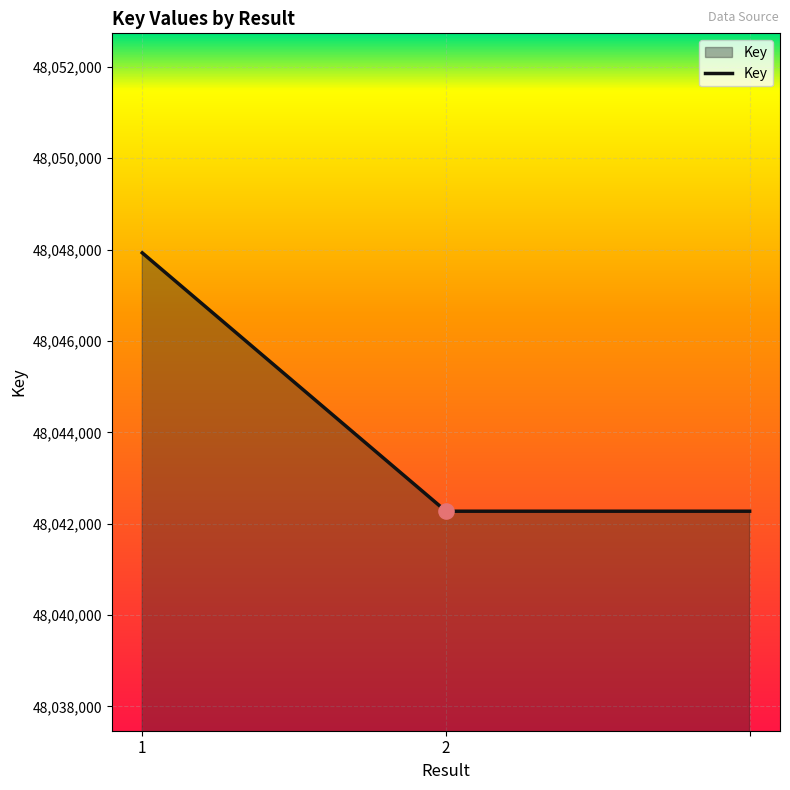

What is the average value?

48044159